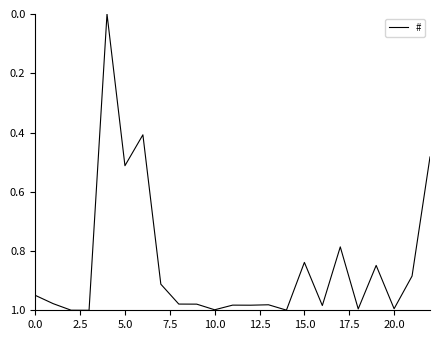

How many lines are shown in the chart?

1